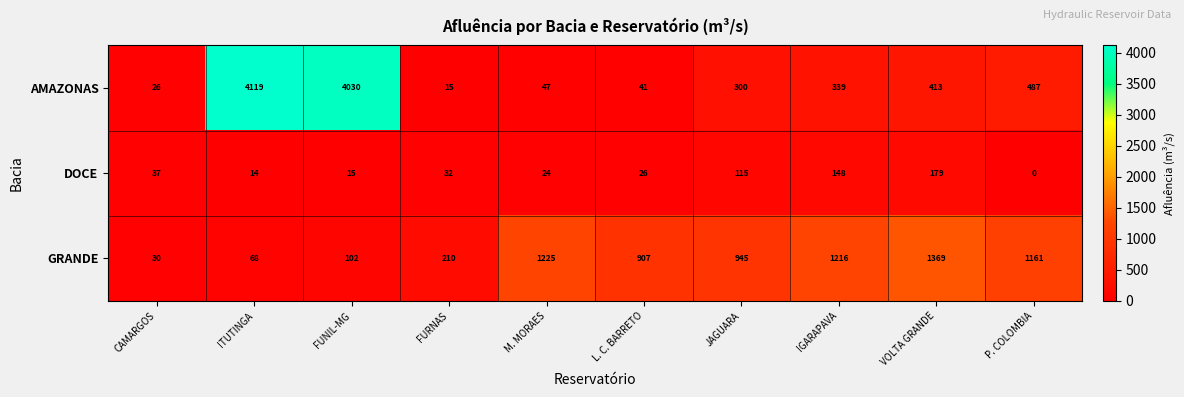

Reading left to right, transcribe all the data shown in this chart.

AMAZONAS: CAMARGOS=26	ITUTINGA=4119	FUNIL-MG=4030	FURNAS=15	M. MORAES=47	L. C. BARRETO=41	JAGUARA=300	IGARAPAVA=339	VOLTA GRANDE=413	P. COLOMBIA=487
DOCE: CAMARGOS=37	ITUTINGA=14	FUNIL-MG=15	FURNAS=32	M. MORAES=24	L. C. BARRETO=26	JAGUARA=115	IGARAPAVA=148	VOLTA GRANDE=179	P. COLOMBIA=0
GRANDE: CAMARGOS=30	ITUTINGA=68	FUNIL-MG=102	FURNAS=210	M. MORAES=1225	L. C. BARRETO=907	JAGUARA=945	IGARAPAVA=1216	VOLTA GRANDE=1369	P. COLOMBIA=1161